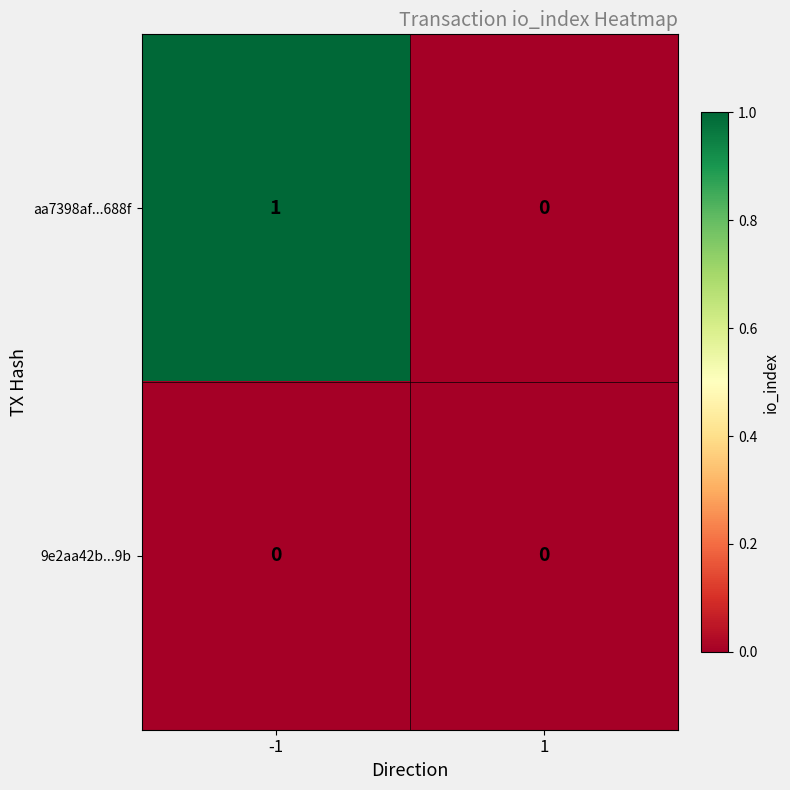

How many categories are shown in the chart?

2